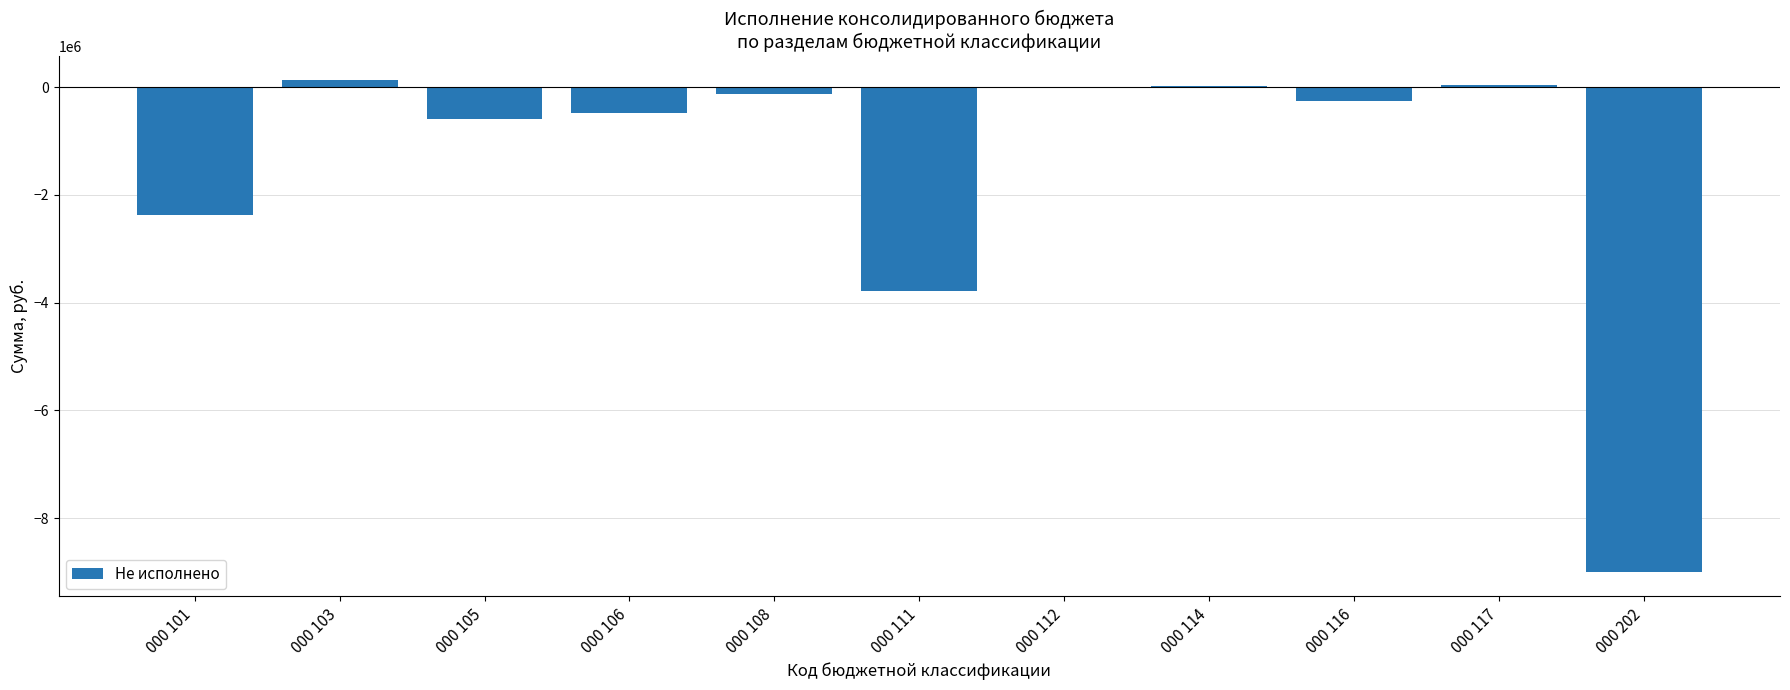

What is the sum of all values?

-16443843.5